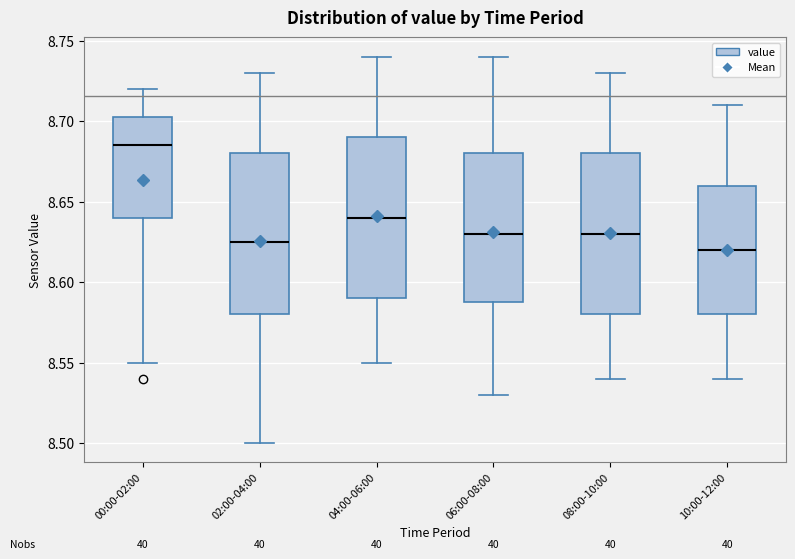

Reading left to right, transcribe this box plot: for each box, give where its median line is, the range the box spans, and where its two whiskers end, as read against the y-axis. The values are not printed on the chart, so give them approximately, as read against the axis.

00:00-02:00: median 8.685, box 8.640 to 8.705, whiskers 8.550 to 8.720
02:00-04:00: median 8.625, box 8.580 to 8.680, whiskers 8.500 to 8.730
04:00-06:00: median 8.640, box 8.590 to 8.690, whiskers 8.550 to 8.740
06:00-08:00: median 8.630, box 8.590 to 8.680, whiskers 8.530 to 8.740
08:00-10:00: median 8.630, box 8.580 to 8.680, whiskers 8.540 to 8.730
10:00-12:00: median 8.620, box 8.580 to 8.660, whiskers 8.540 to 8.710